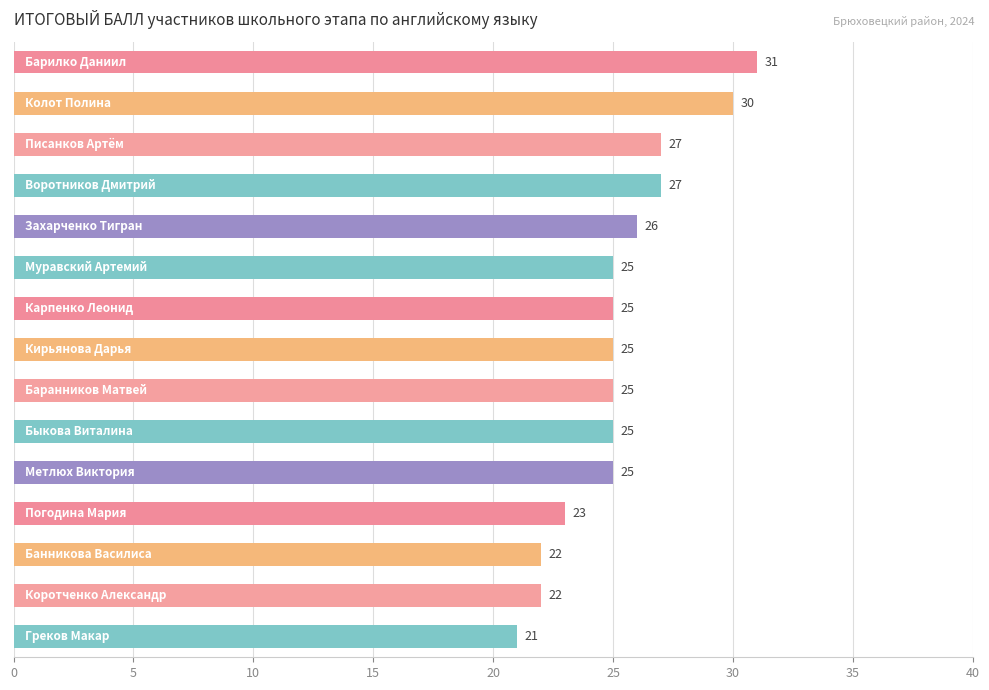

What is the value of the 5th bar from the top?

26